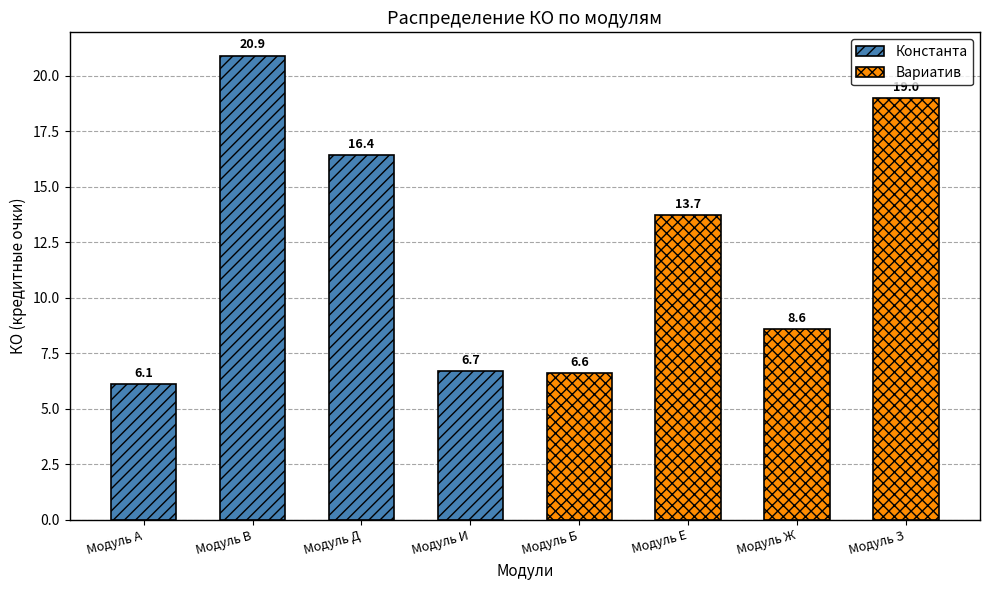

List the series in order of their peak value, highest first.

Константа, Вариатив